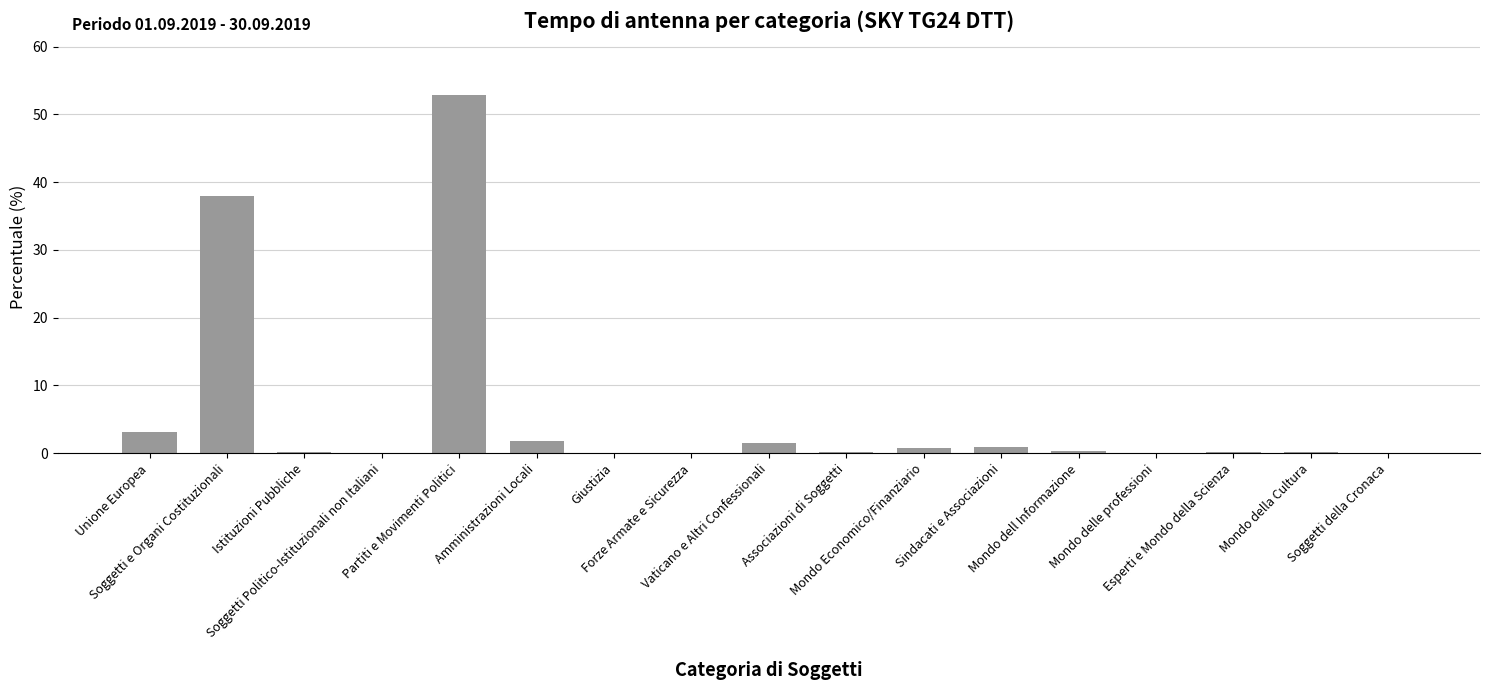

What is the change in value from Unione Europea to Mondo della Cultura?

-3.0